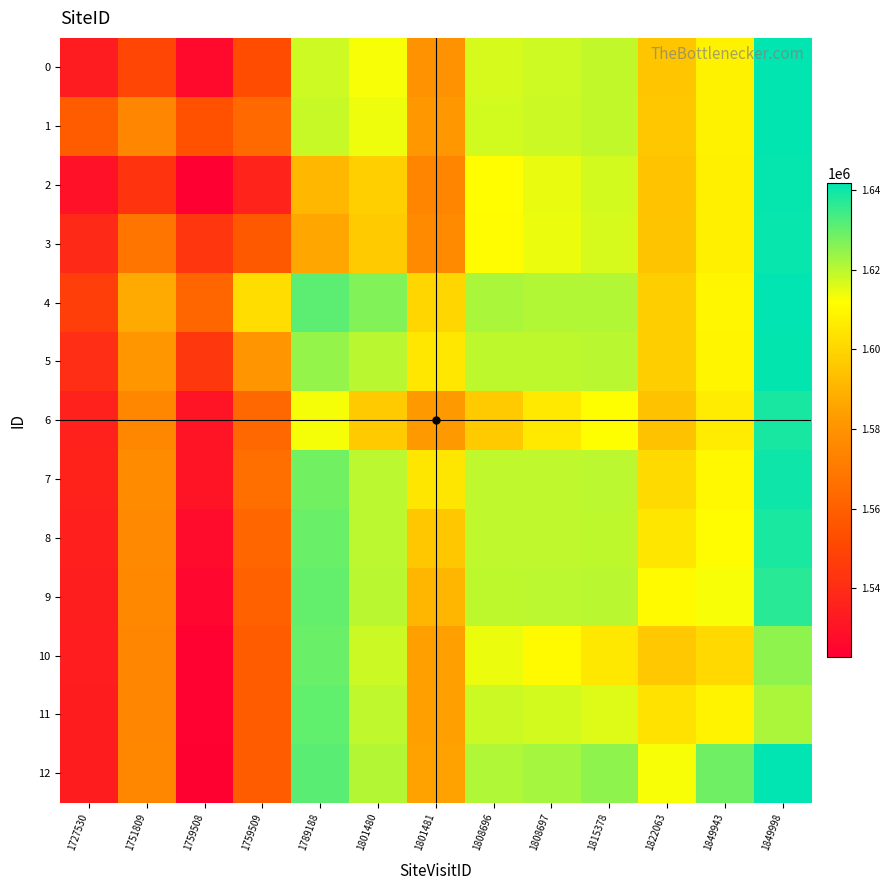

What is the difference between the highest and lowest values at 1789188?

44629.3